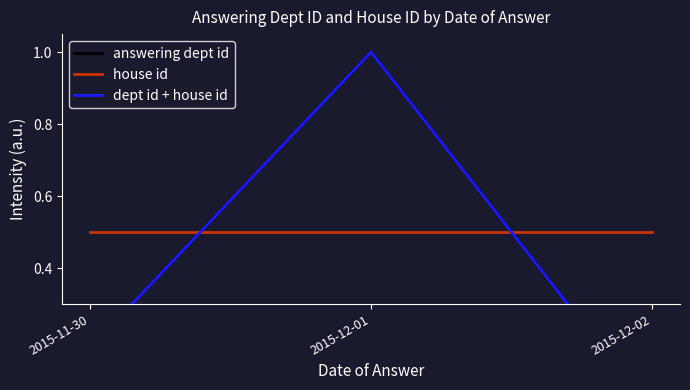

What is the difference between the answering dept id values at 2015-12-01 and 2015-12-02?

1.0